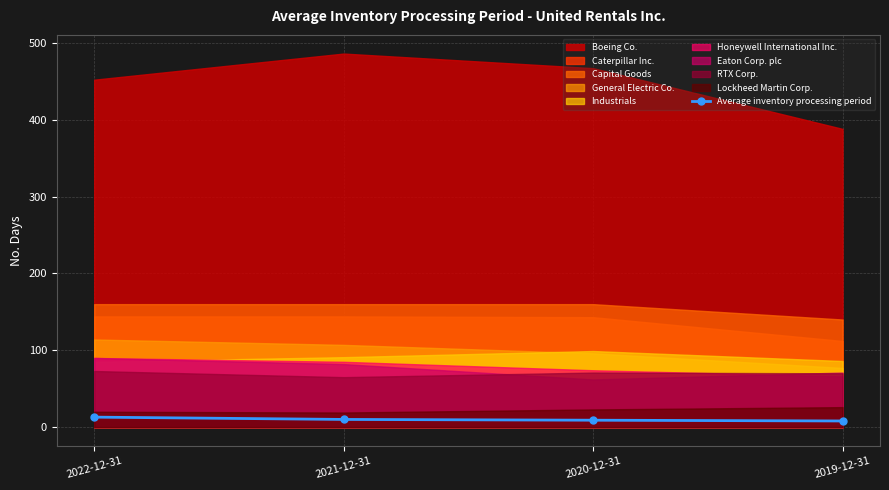

Rank the categories by value from lowest to highest.

2019-12-31, 2020-12-31, 2021-12-31, 2022-12-31